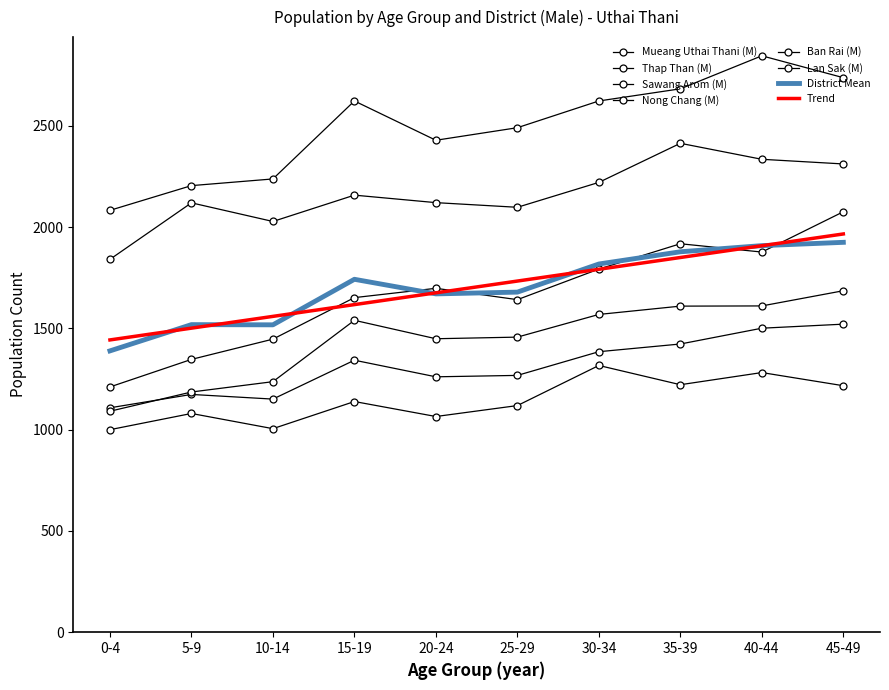

Is this an area chart (filled region under the line)?

No